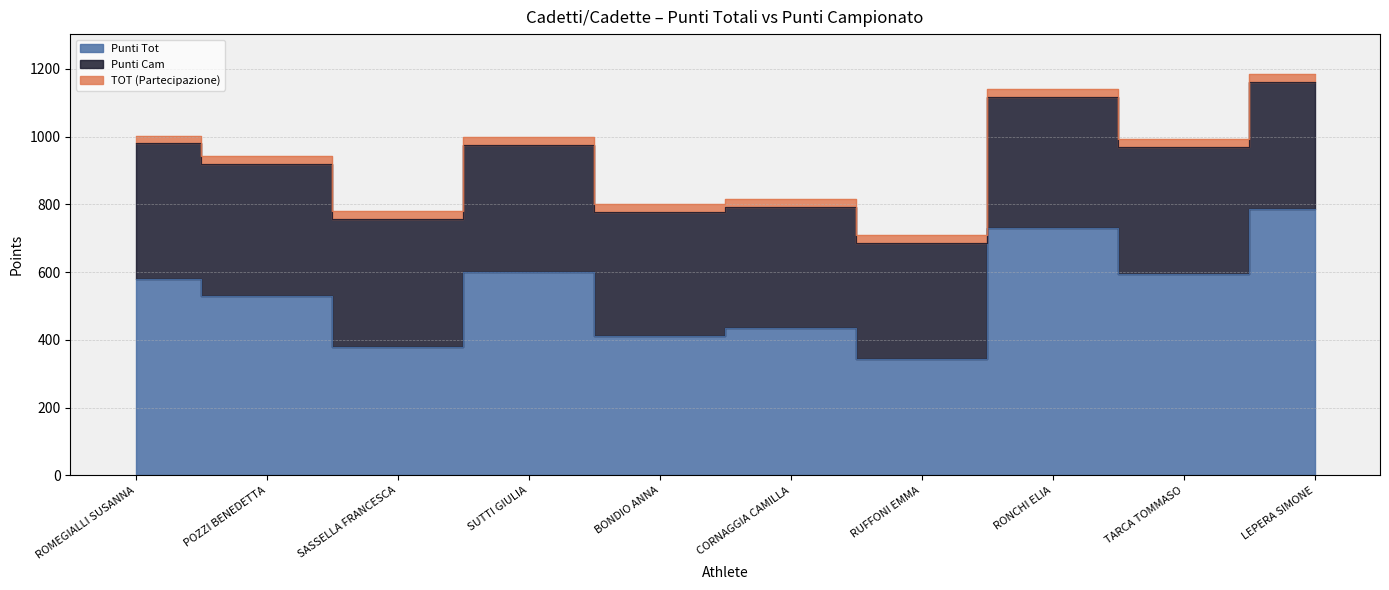

What is the label of the 1st point from the right?

LEPERA SIMONE